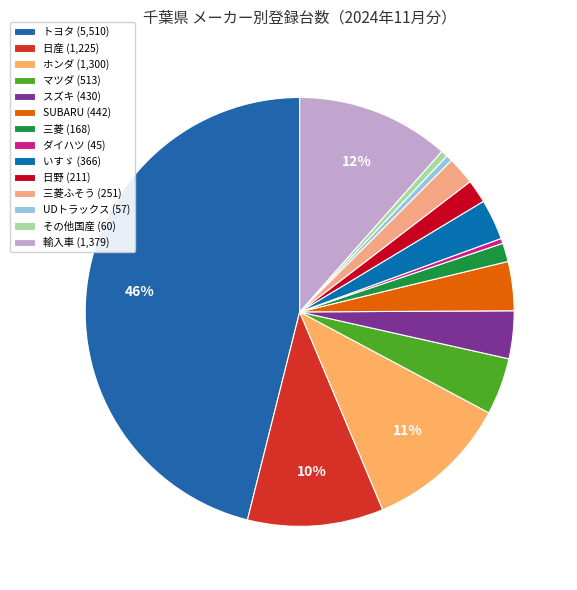

Does any single category account for the majority?

No